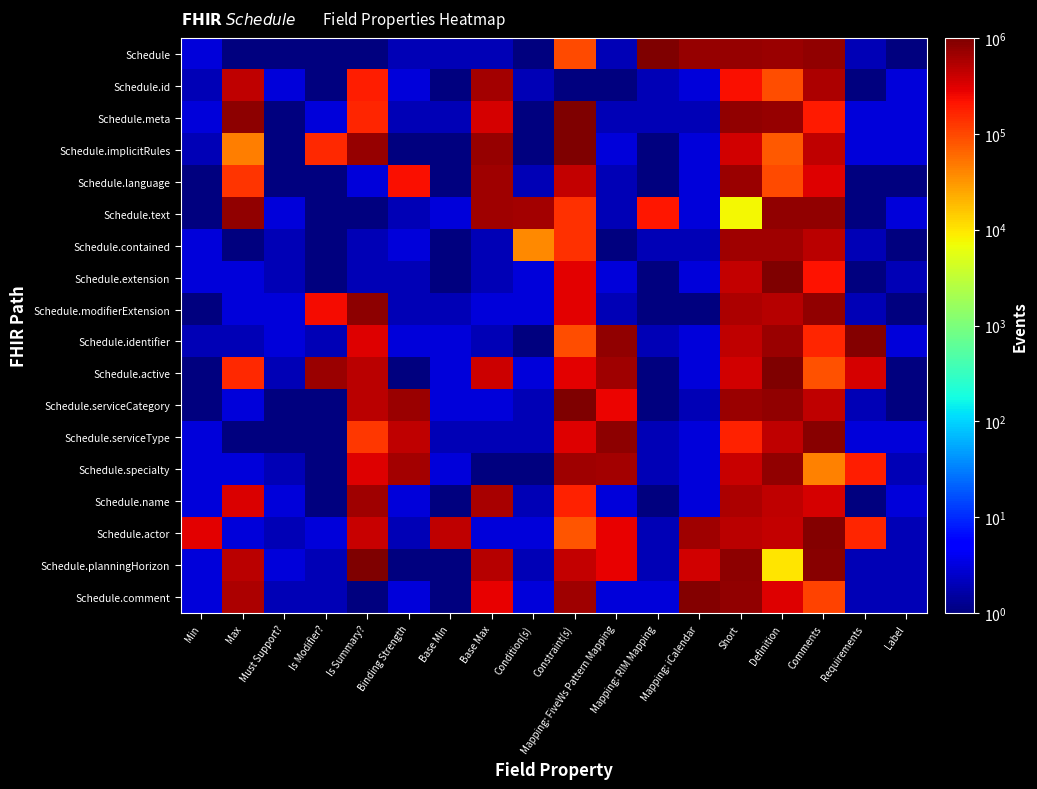

Which has a higher value, Condition(s) or Label?

Condition(s)